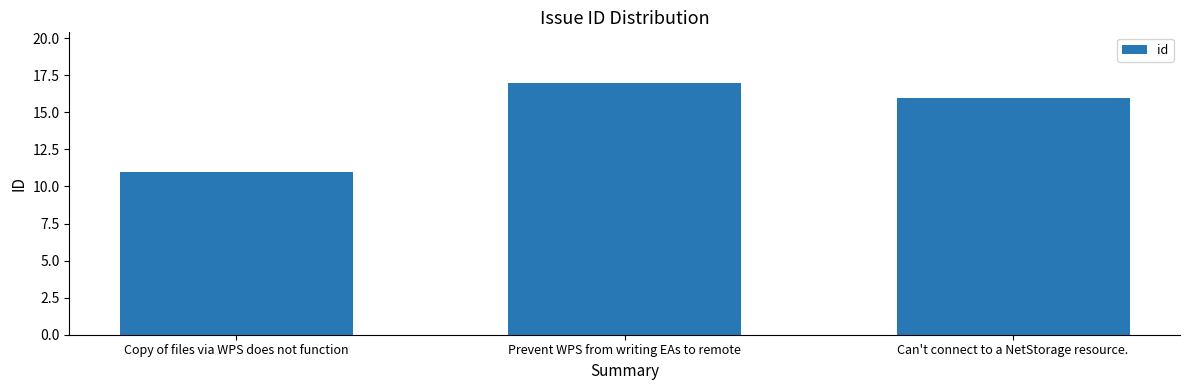

What is the sum of the values at Prevent WPS from writing EAs to remote and Can't connect to a NetStorage resource.?

33